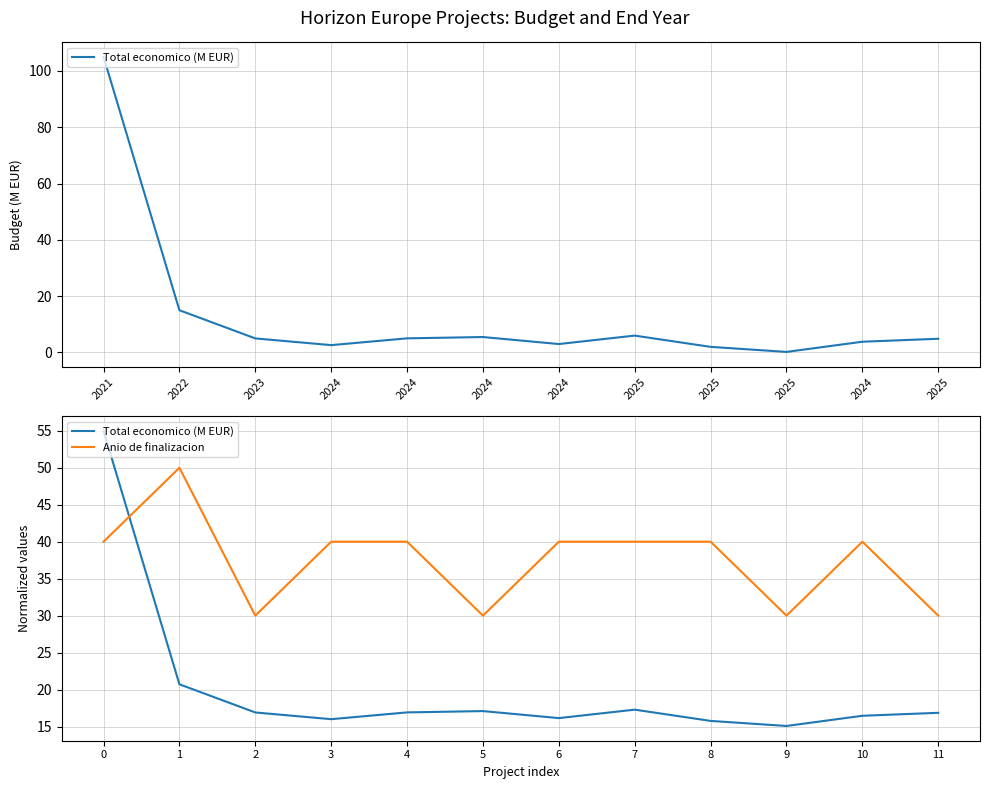

True or false: Anio de finalizacion has more than 0 points higher than both neighbors.

True